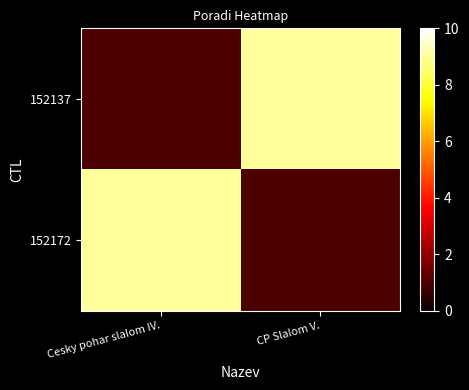

Which series has the widest spread of values?

152137